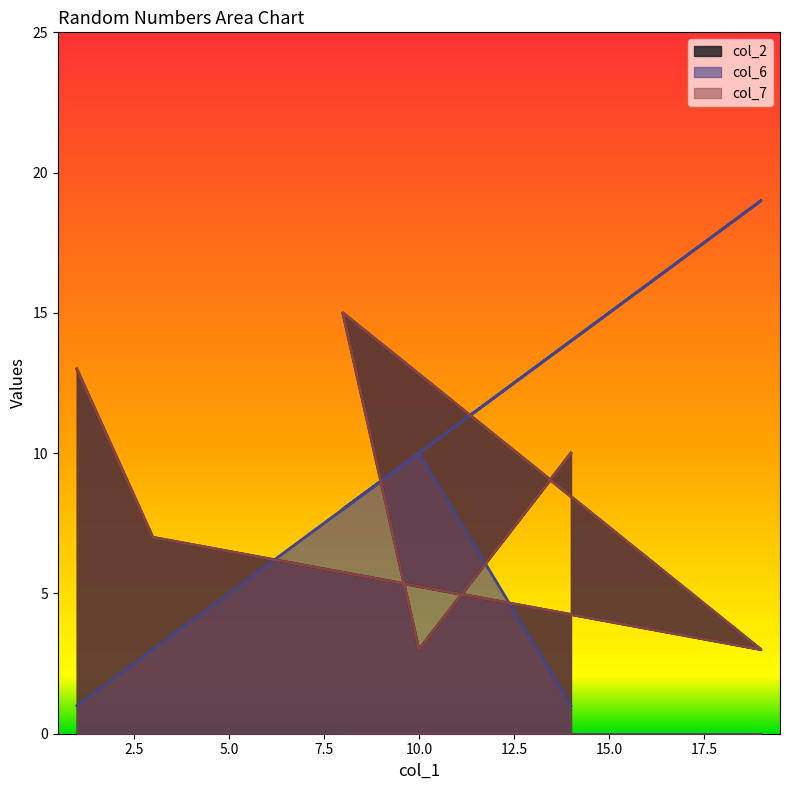

What is the minimum value shown in the chart?

1